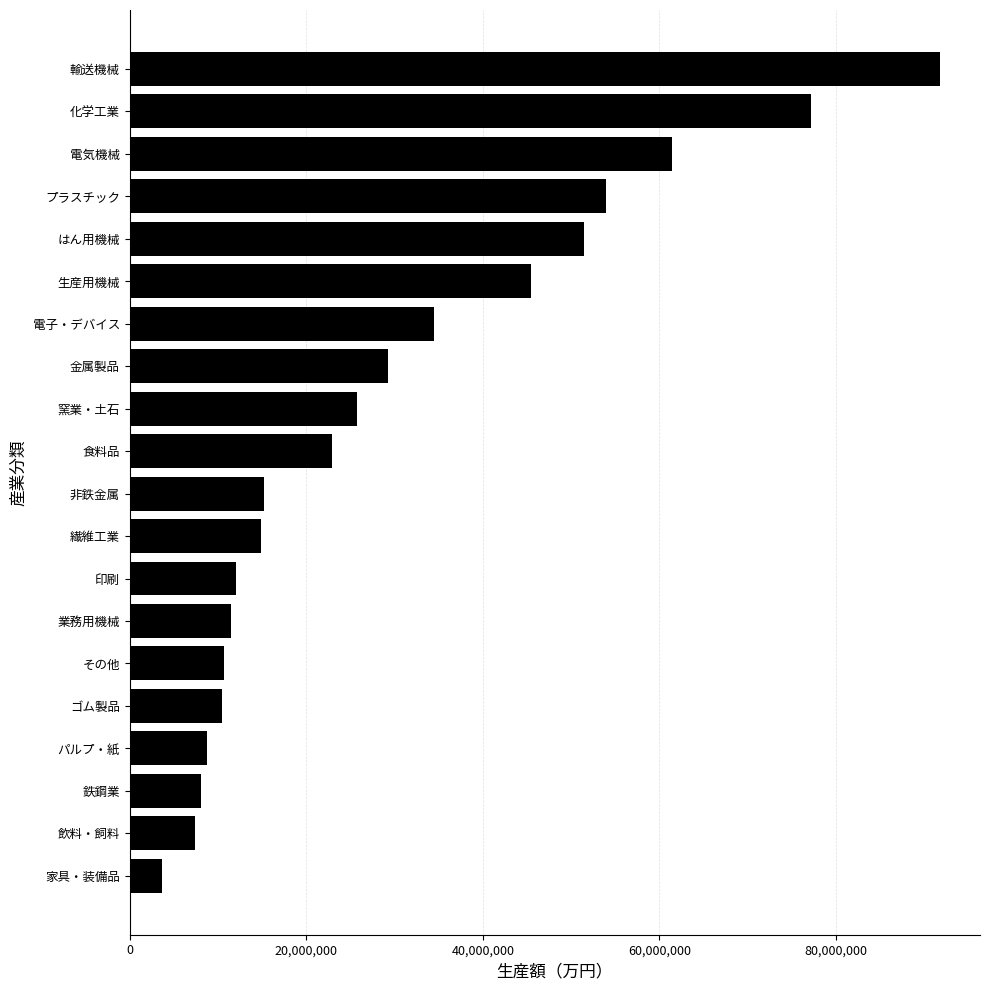

What is the difference between the maximum and second lowest values?

84303462